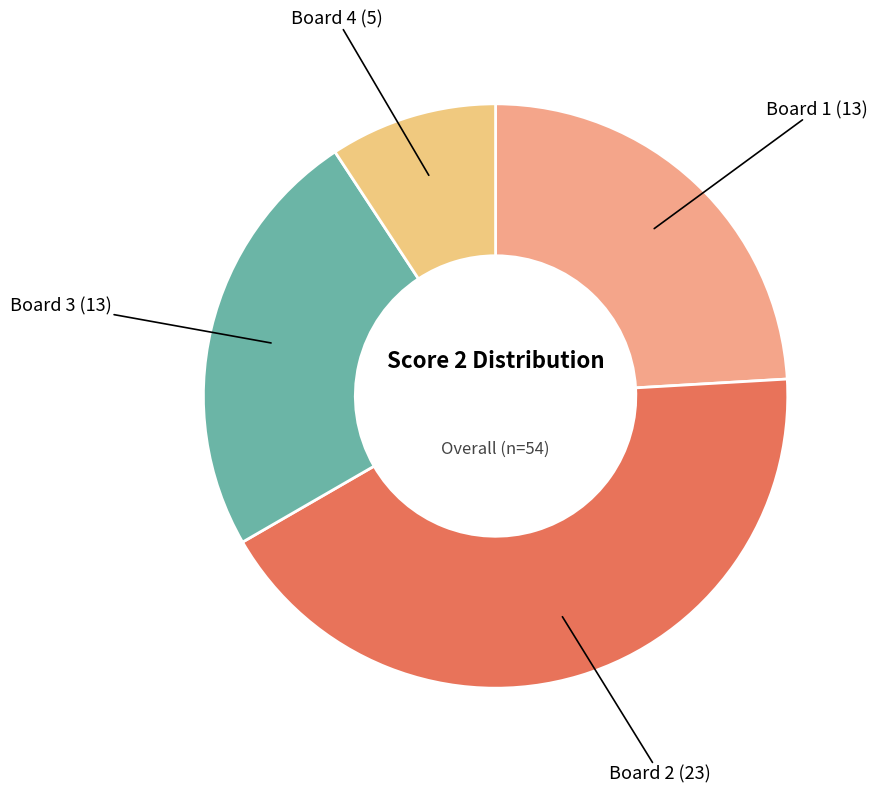

How many slices are in this pie chart?

4